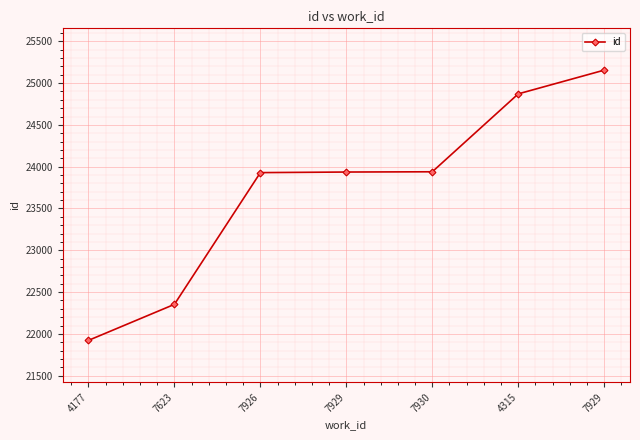

Does the chart have visible grid lines?

Yes